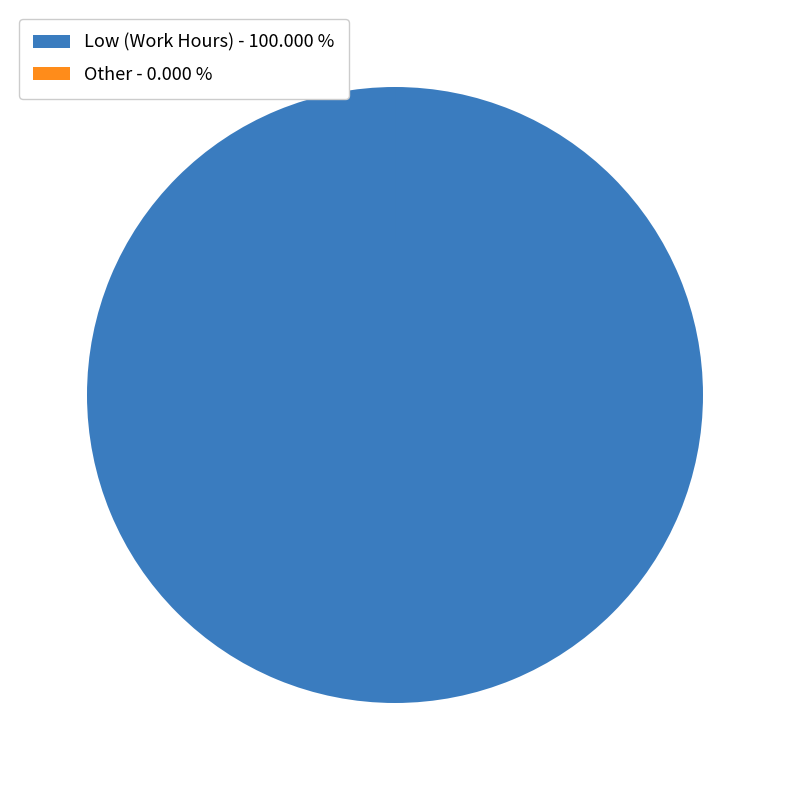

Does any single category account for the majority?

Yes